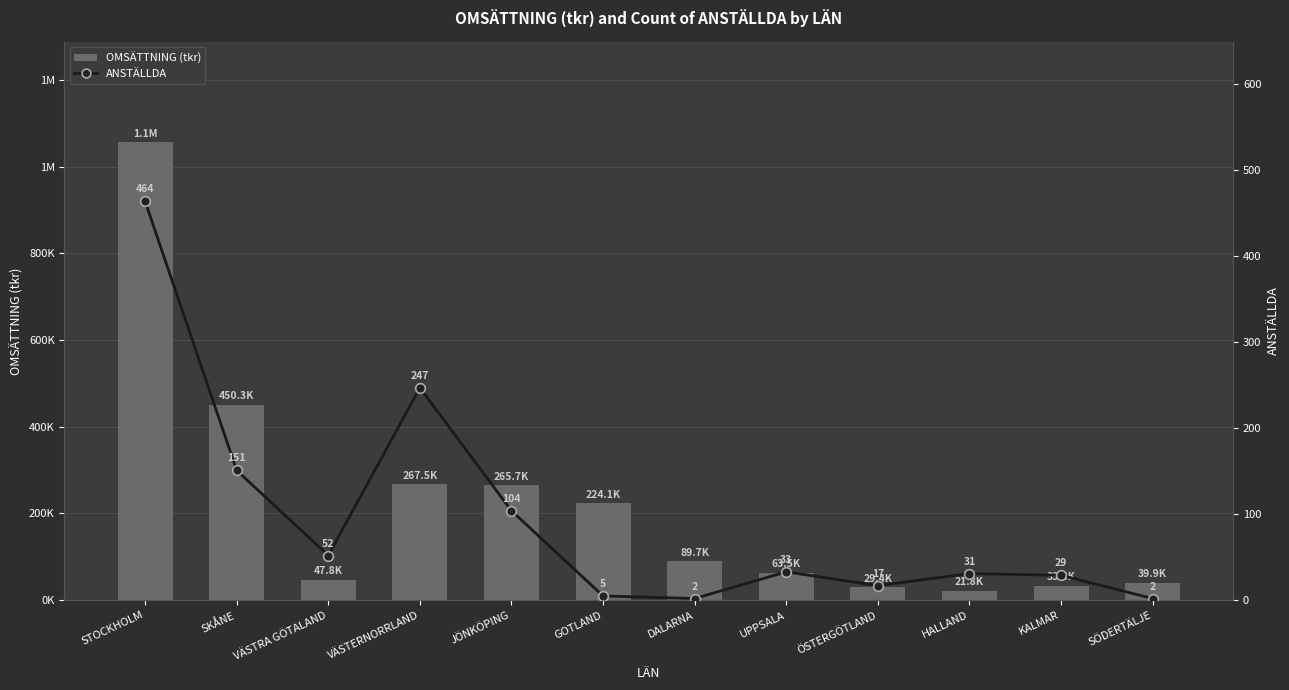

At which category does the chart reach its minimum across all series?

DALARNA